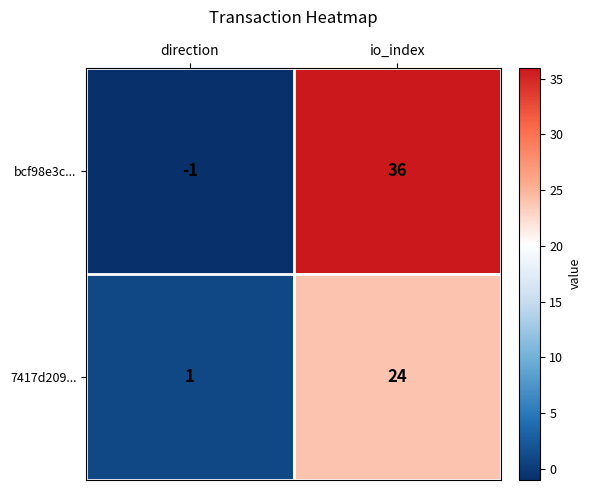

Reading left to right, what are all the values shown in this chart?

bcf98e3c...: -1	36
7417d209...: 1	24